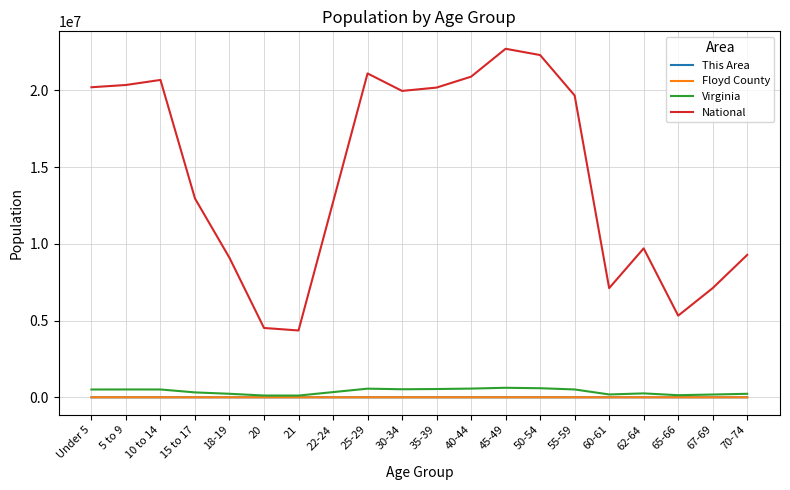

What position from the left is 35-39?

11